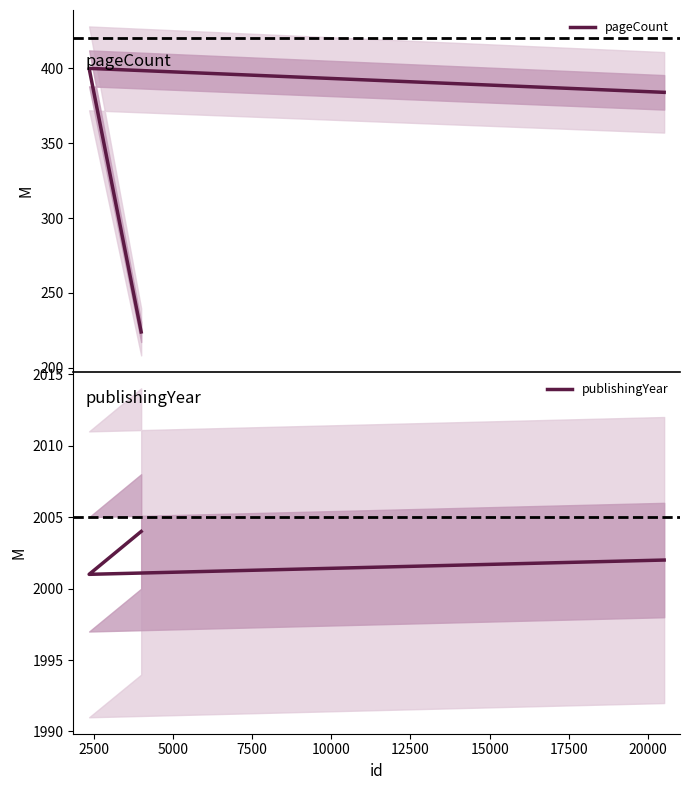

Which series has the largest range (max minus min)?

pageCount